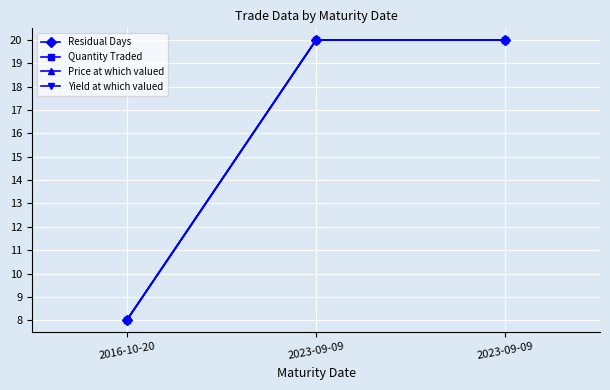

Is this an area chart (filled region under the line)?

No